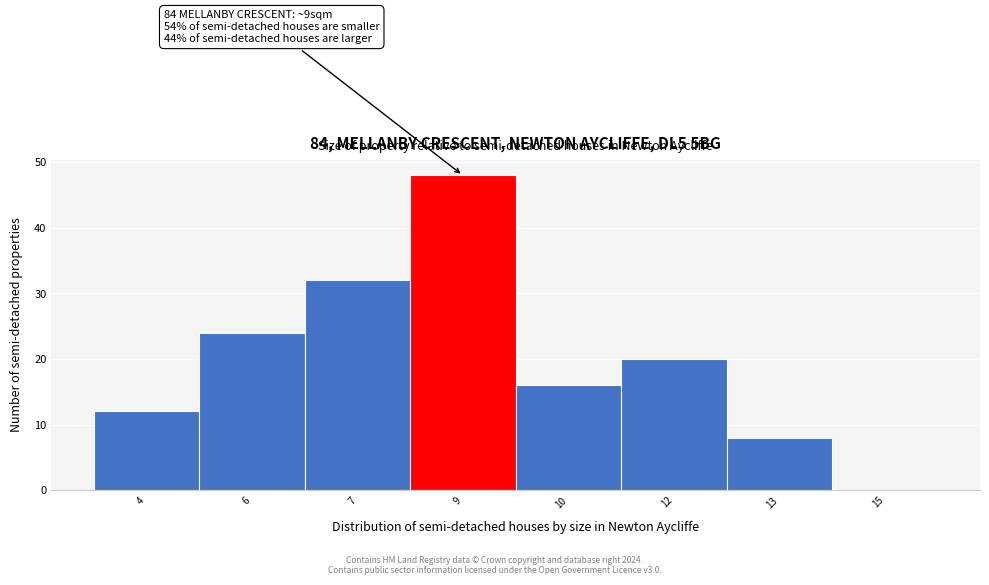

Reading left to right, transcribe all the data shown in this chart.

4=12	6=24	7=32	9=48	10=16	12=20	13=8	15=0